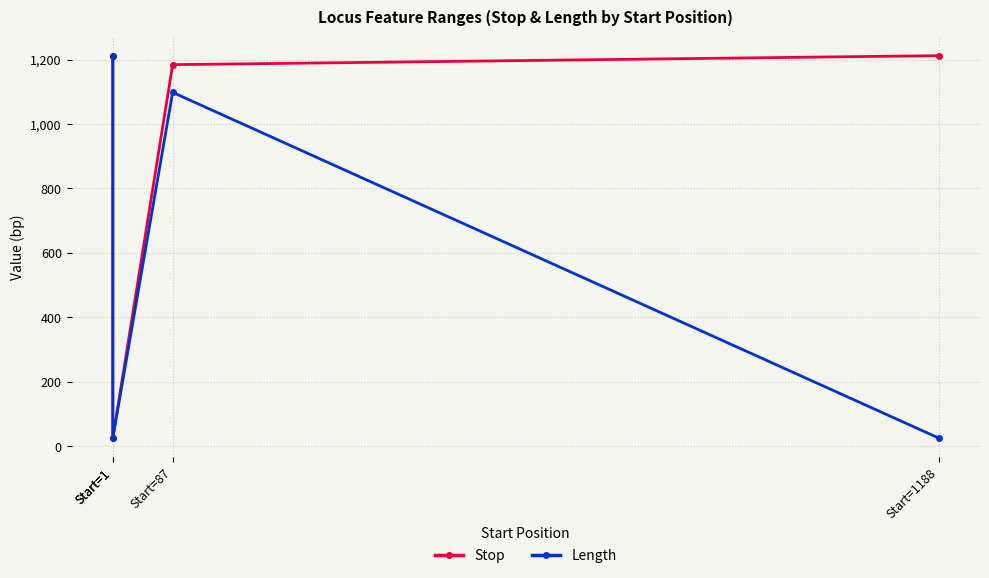

True or false: Length and Stop intersect in this chart.

False